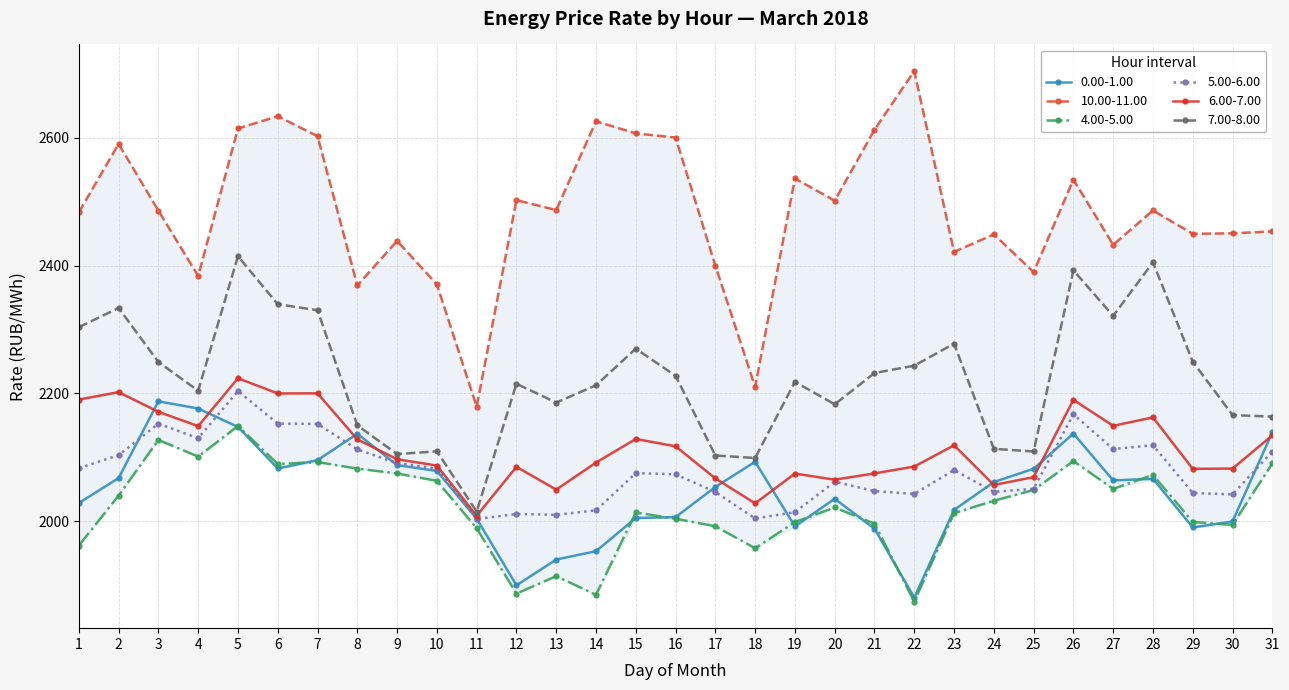

Does the chart display data point markers on the line(s)?

Yes